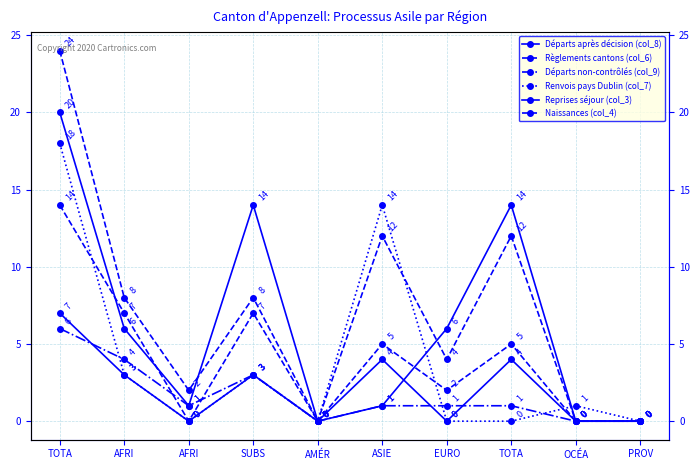

What is the average value of the Départs non-contrôlés (col_9) series?

2